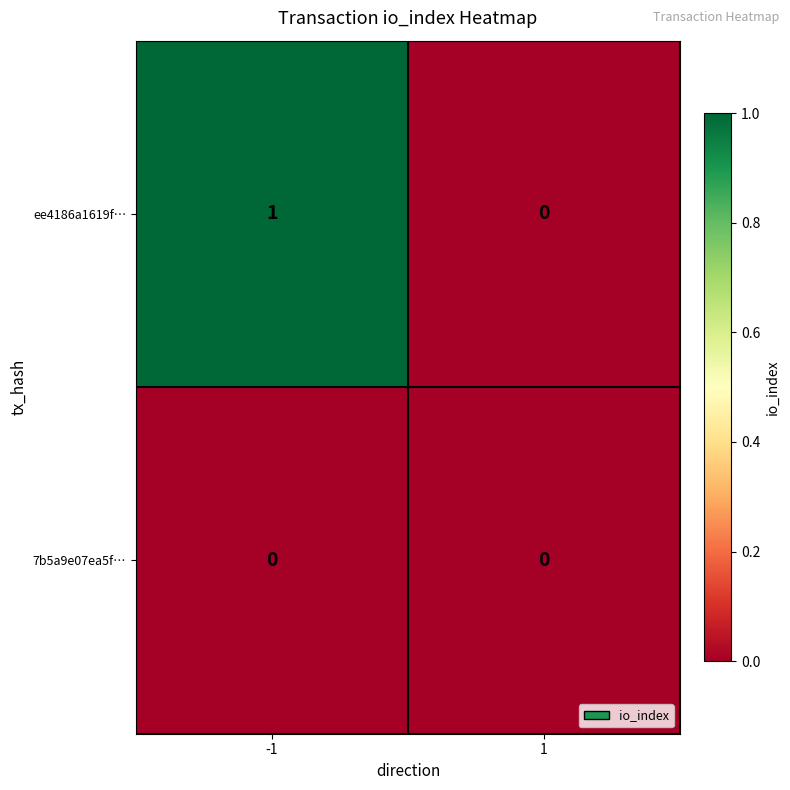

Which series has the largest total across all categories?

ee4186a1619f…